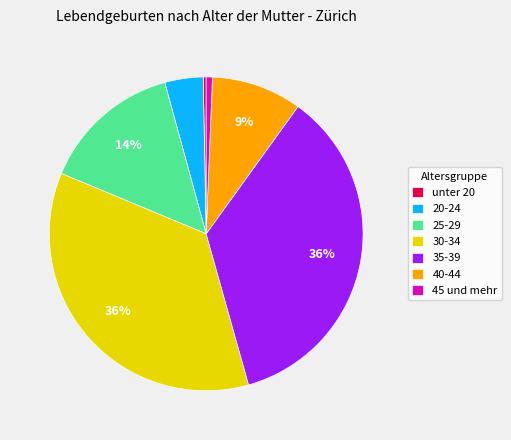

To the nearest percent, what portion does 30-34 represent?

36%